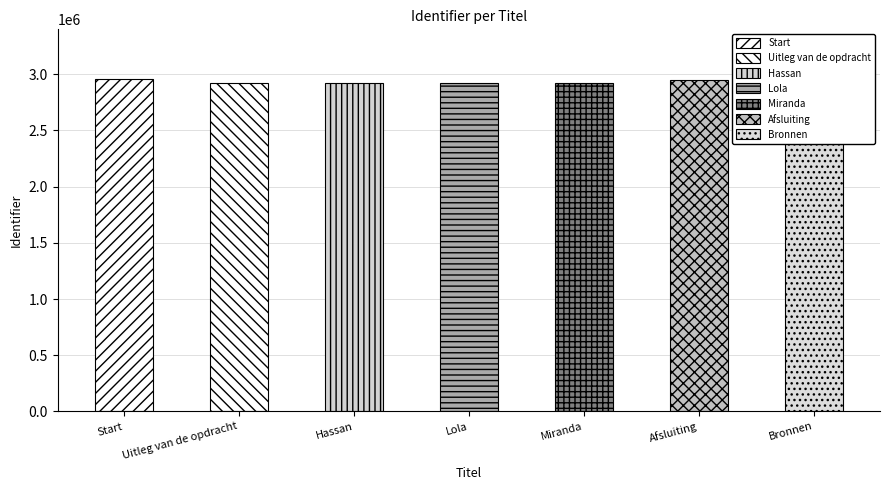

Rank the categories by value from highest to lowest.

Start, Afsluiting, Bronnen, Miranda, Lola, Hassan, Uitleg van de opdracht